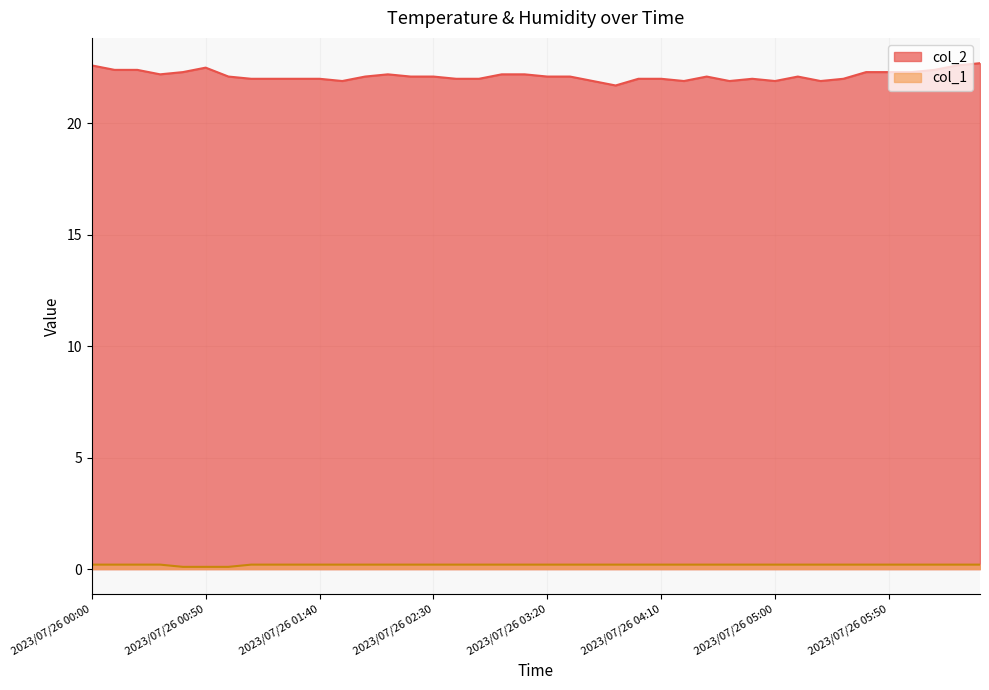

At which label does col_1 reach its peak?

2023/07/26 00:00